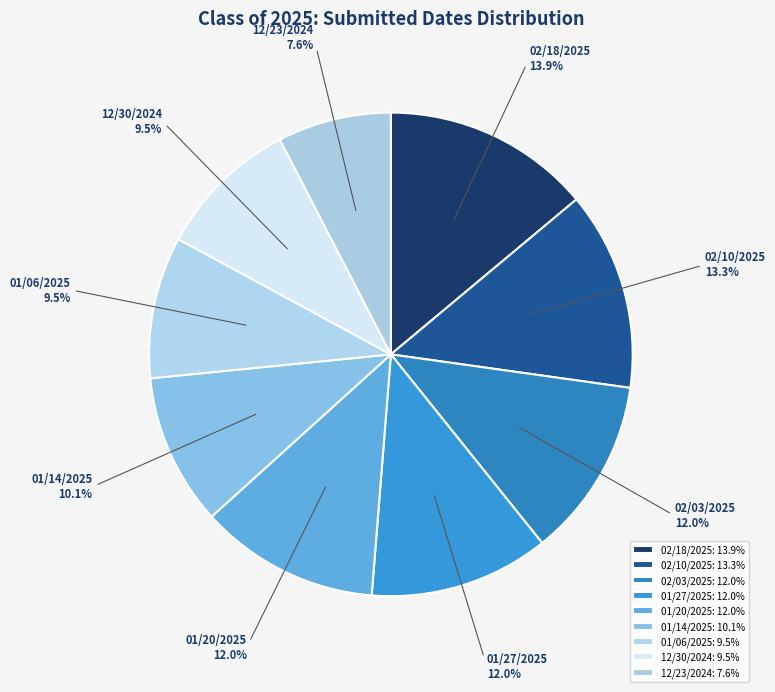

Approximately how many times larger is the value at 01/20/2025 compared to 01/06/2025?

1.3